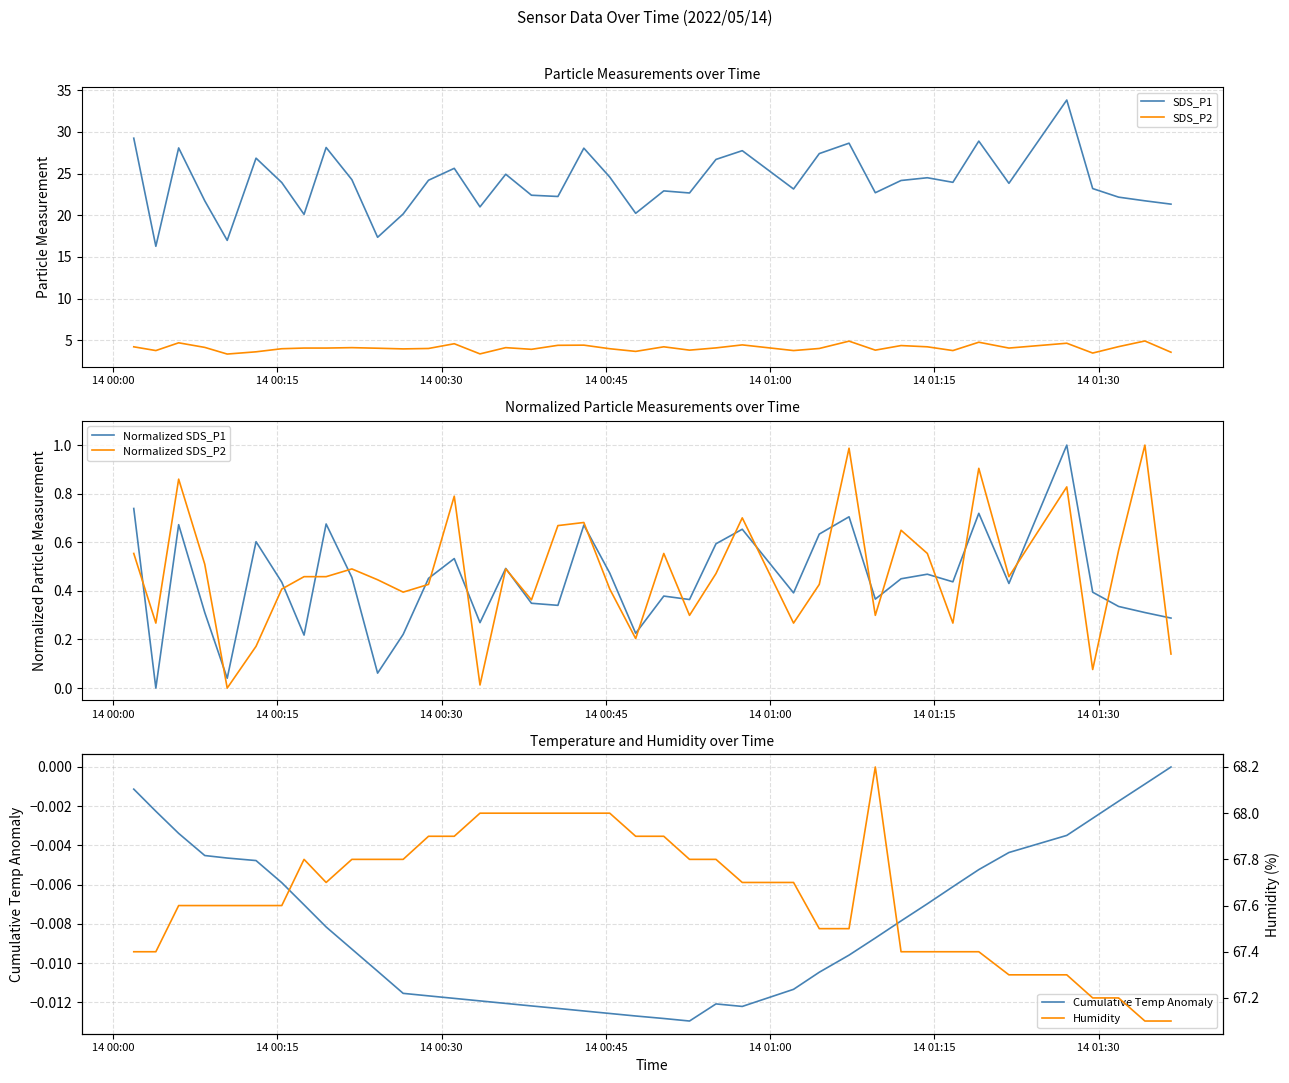

How many lines are shown in the chart?

6